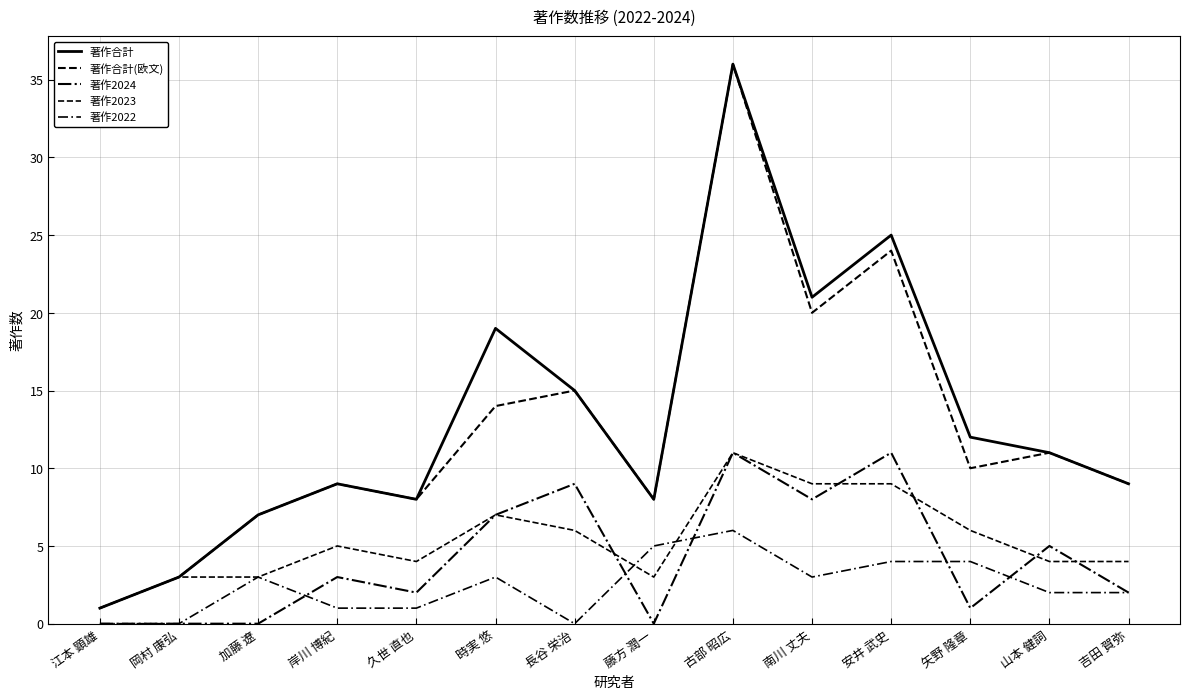

Does the chart display data point markers on the line(s)?

No